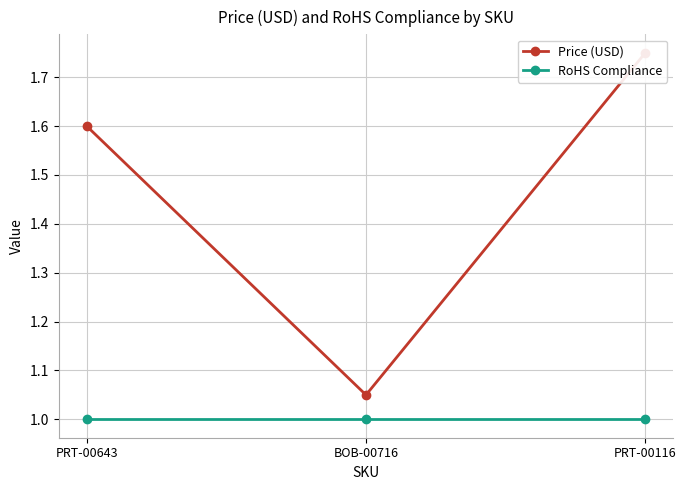

Rank the series by their maximum value, from lowest to highest.

RoHS Compliance, Price (USD)